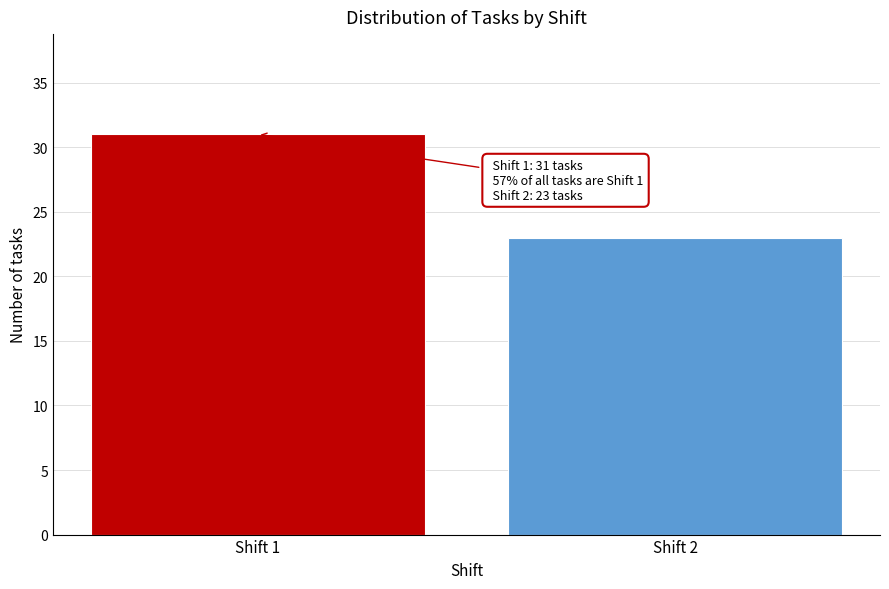

Reading right to left, extract all data points from this chart.

Shift 2=23	Shift 1=31